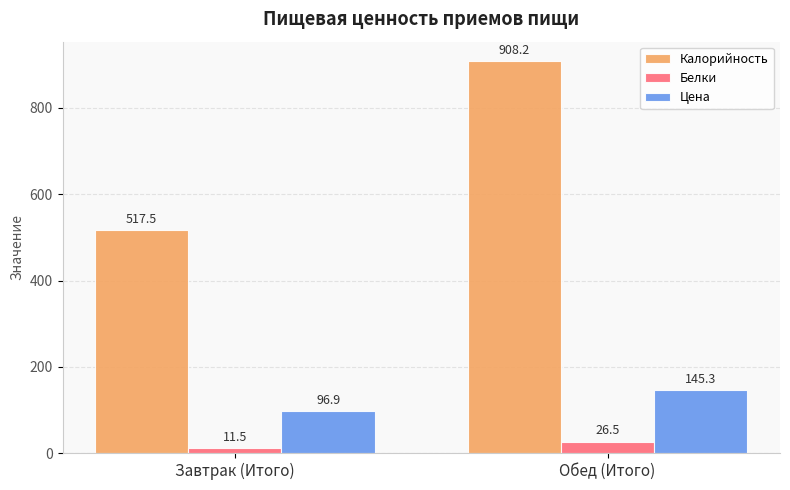

What is the total value across all series at Завтрак (Итого)?

625.9